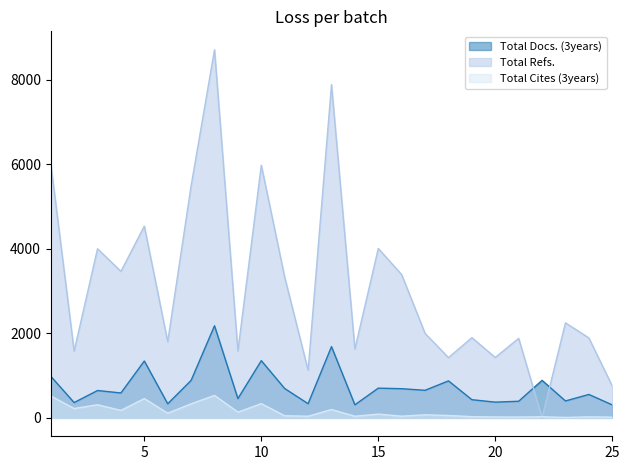

Does the chart have visible grid lines?

No